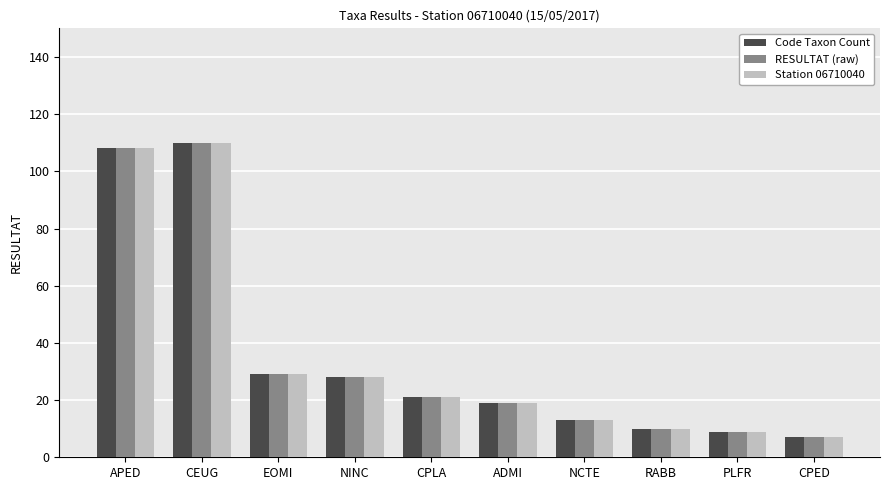

At which category is the sum across all series the highest?

CEUG